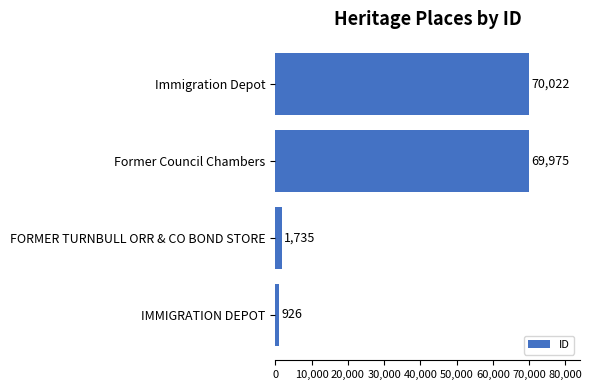

What is the difference between the maximum and minimum values?

69096